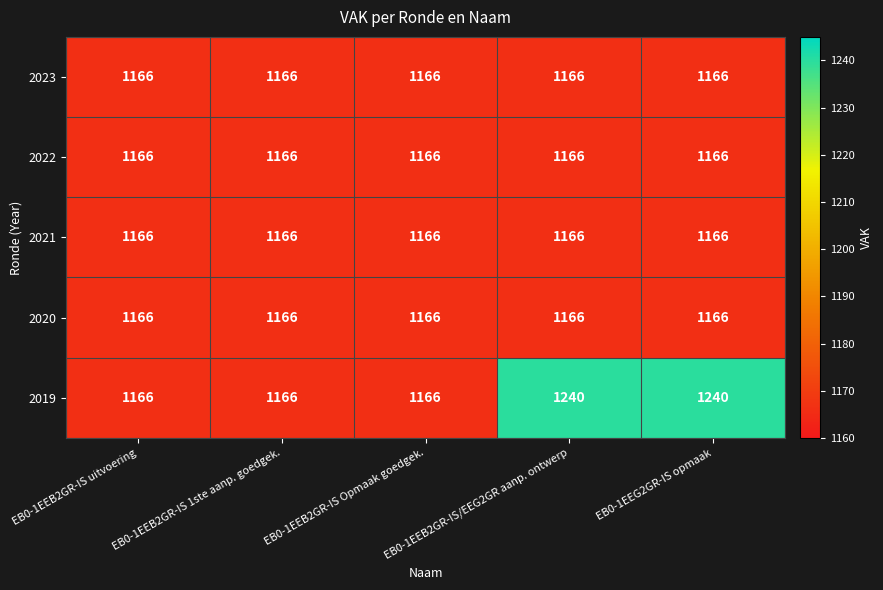

What is the total value across all series at EB0-1EEB2GR-IS 1ste aanp. goedgek.?

5830